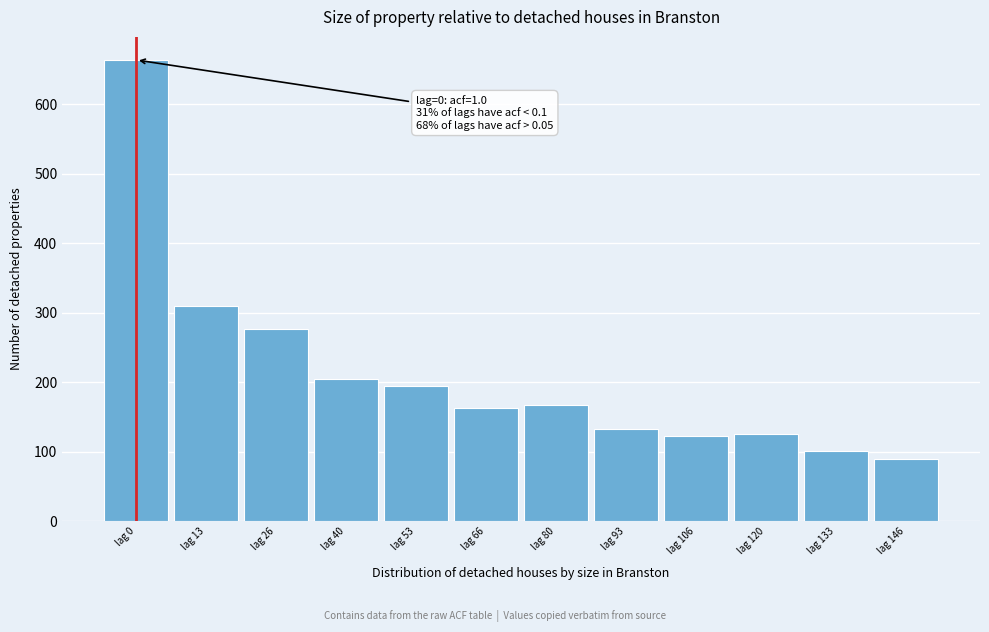

What is the value of the 1st bar from the left?

664